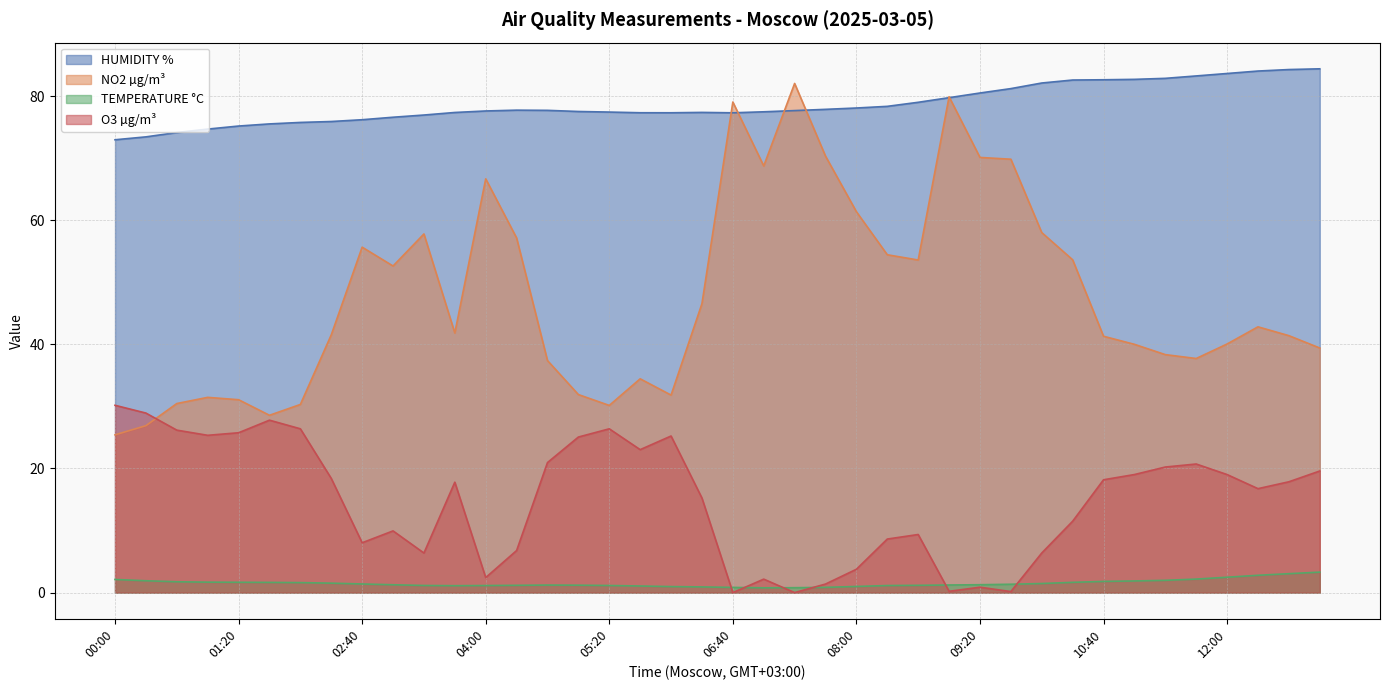

Is the value of HUMIDITY % at 11:40 greater than the value of NO2 µg/m³ at 10:00?

Yes